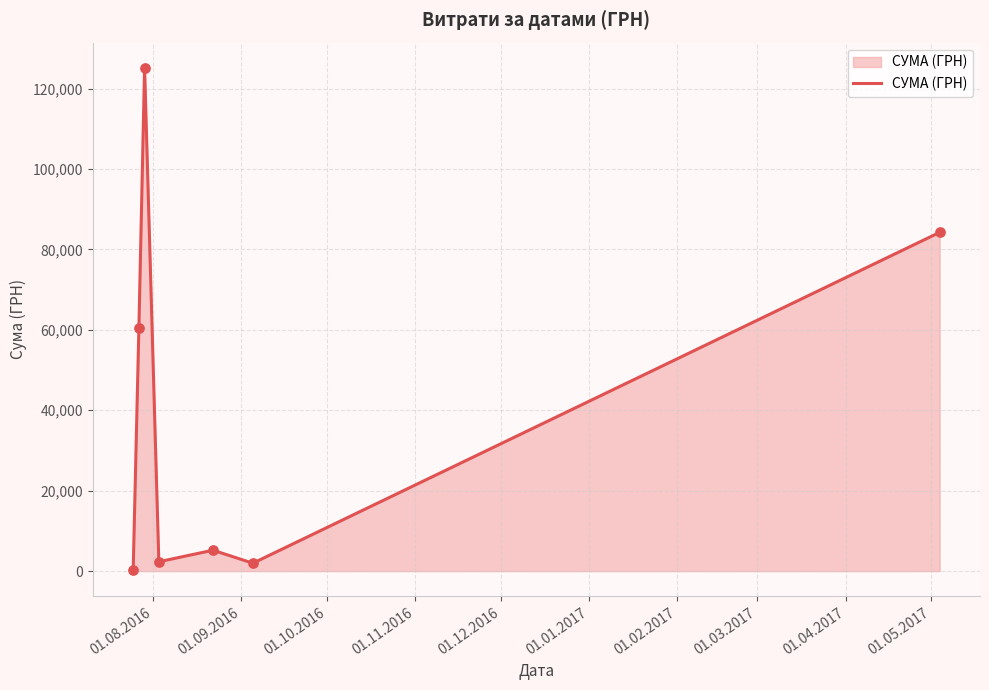

What is the greatest value displayed?

125155.0